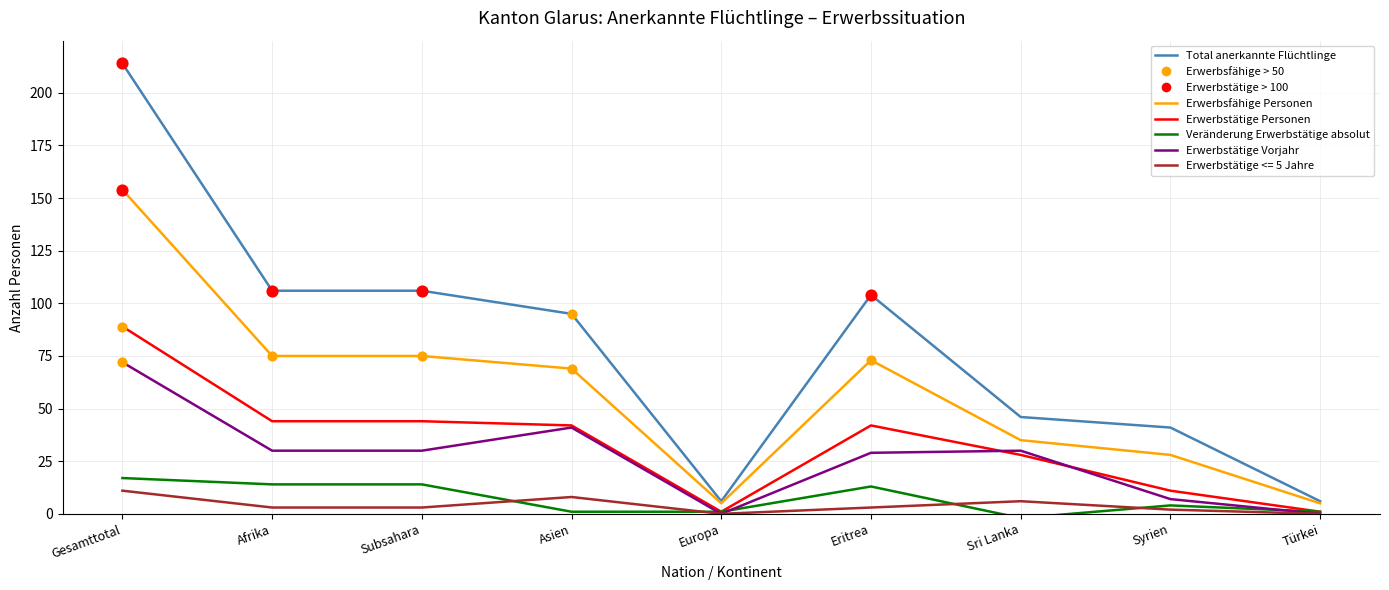

What is the total value across all series at Sri Lanka?

143